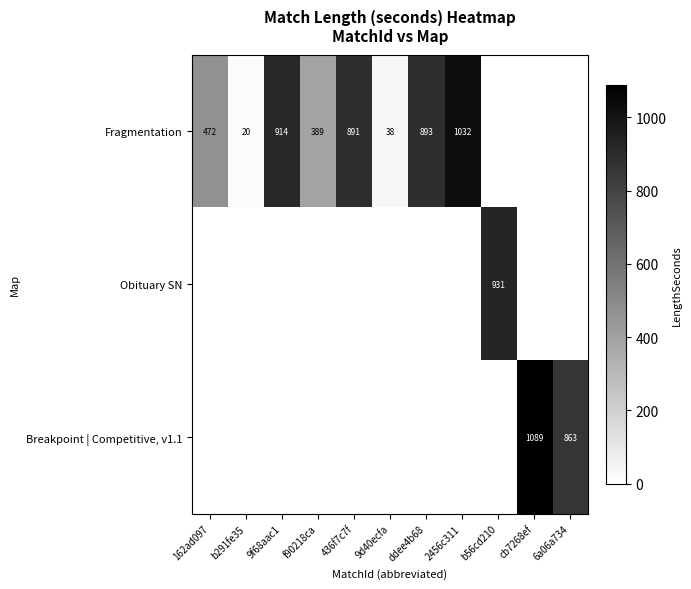

What is the sum of the Fragmentation values at 9d40ecfa and 436f7c7f?

929